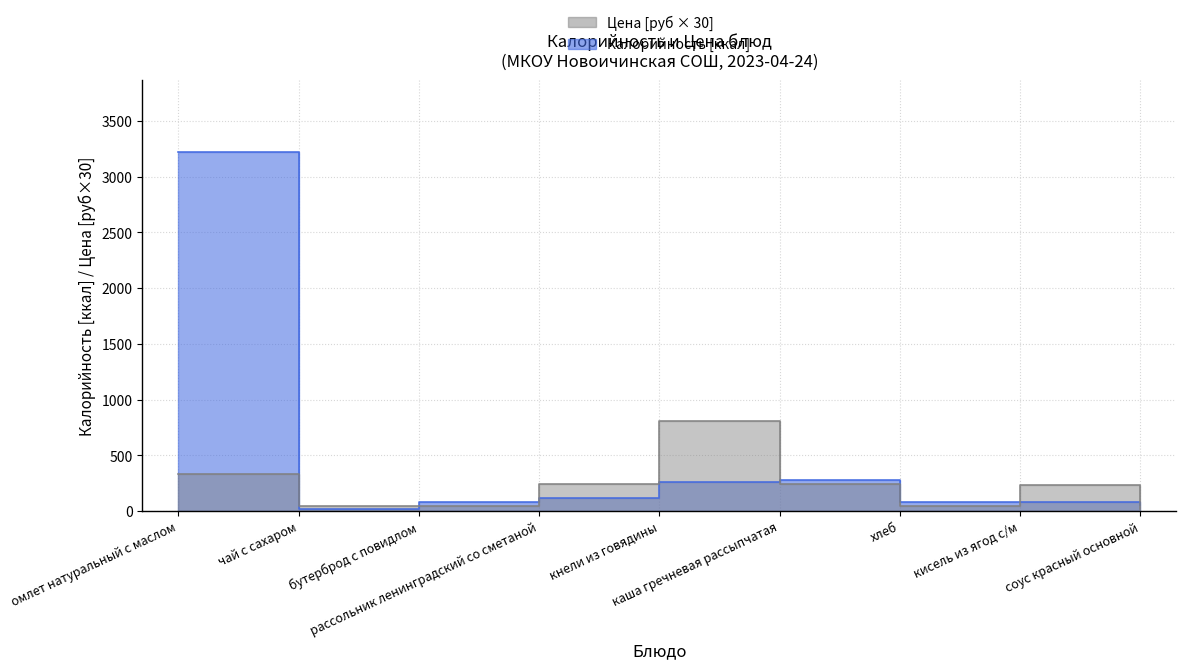

Is it true that Калорийность equals 39.7 at кисель из ягод с/м?

False